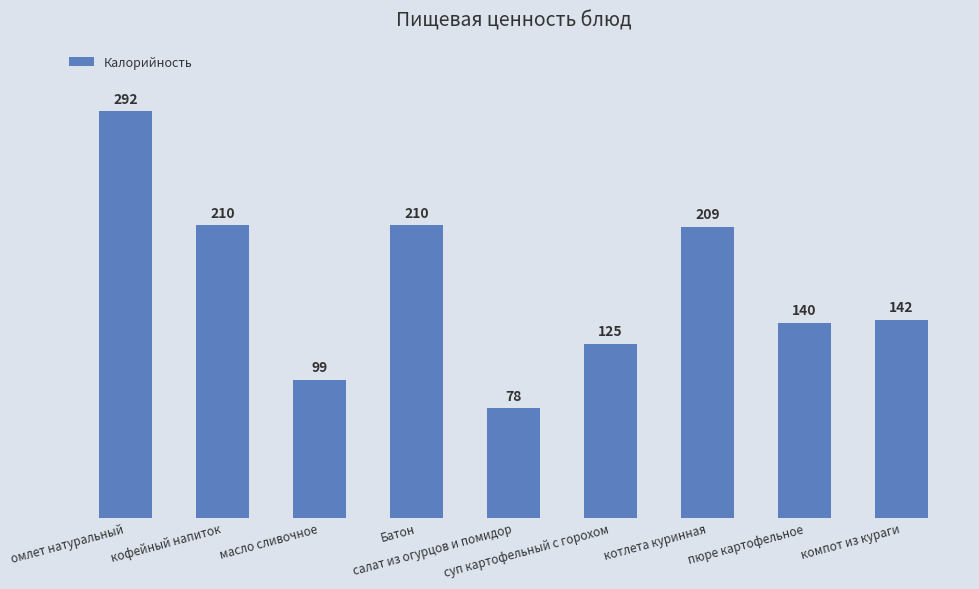

What is the smallest value displayed?

78.6